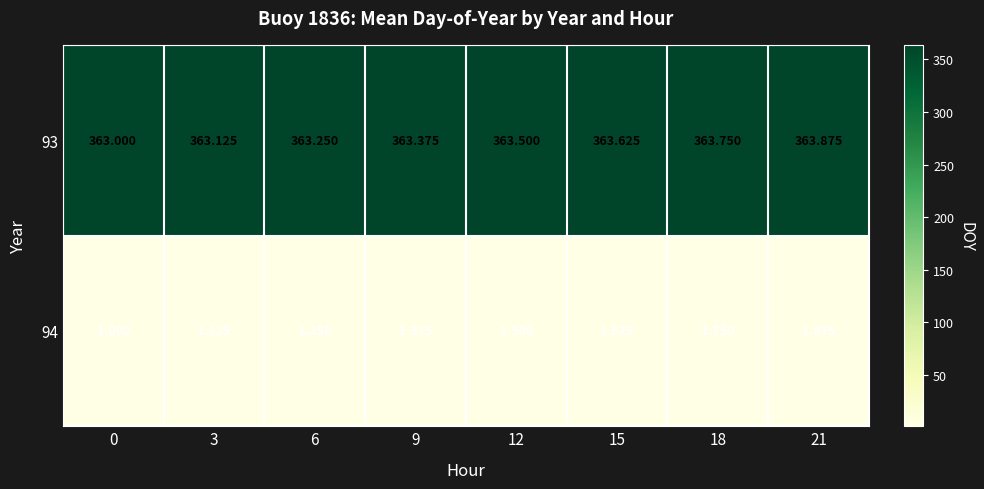

Is the value of 93 at 6 greater than the value of 94 at 3?

Yes